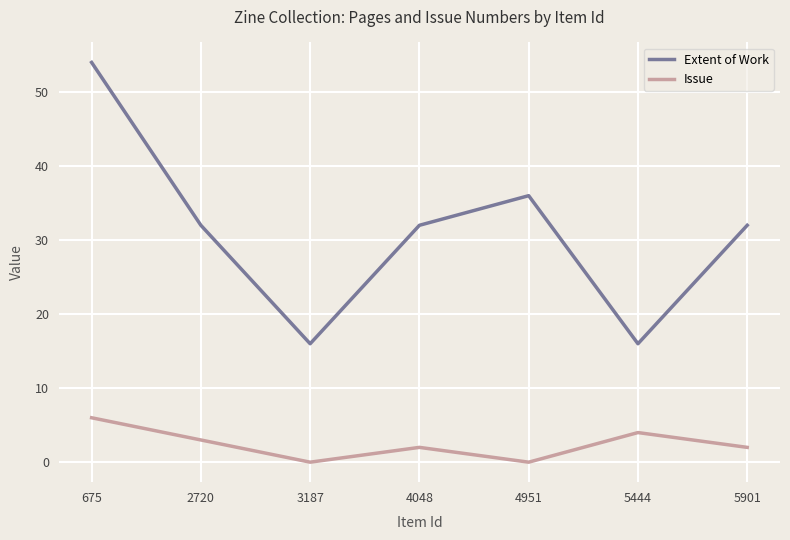

At how many categories does at least one series exceed 45?

1